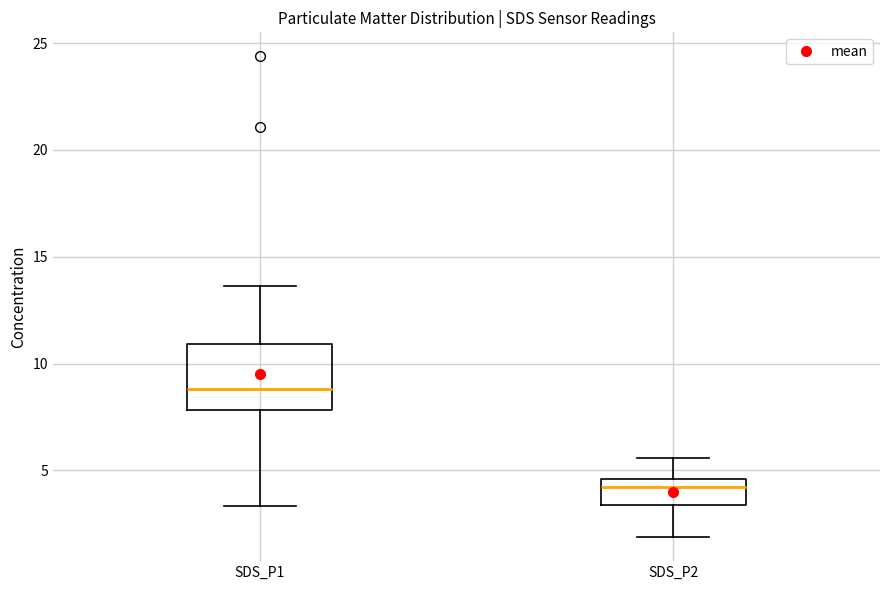

Which box is the tallest, from its lower edge to its upper edge?

SDS_P1